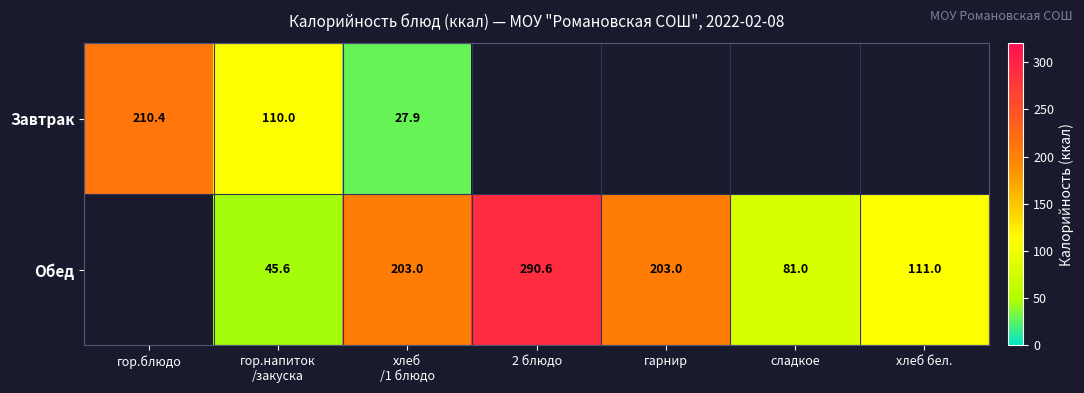

At how many categories does at least one series exceed 174?

4